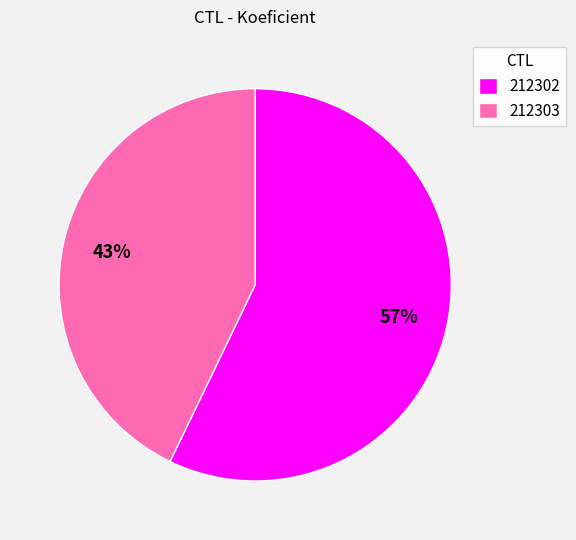

True or false: 212303 accounts for 31% of the total.

False